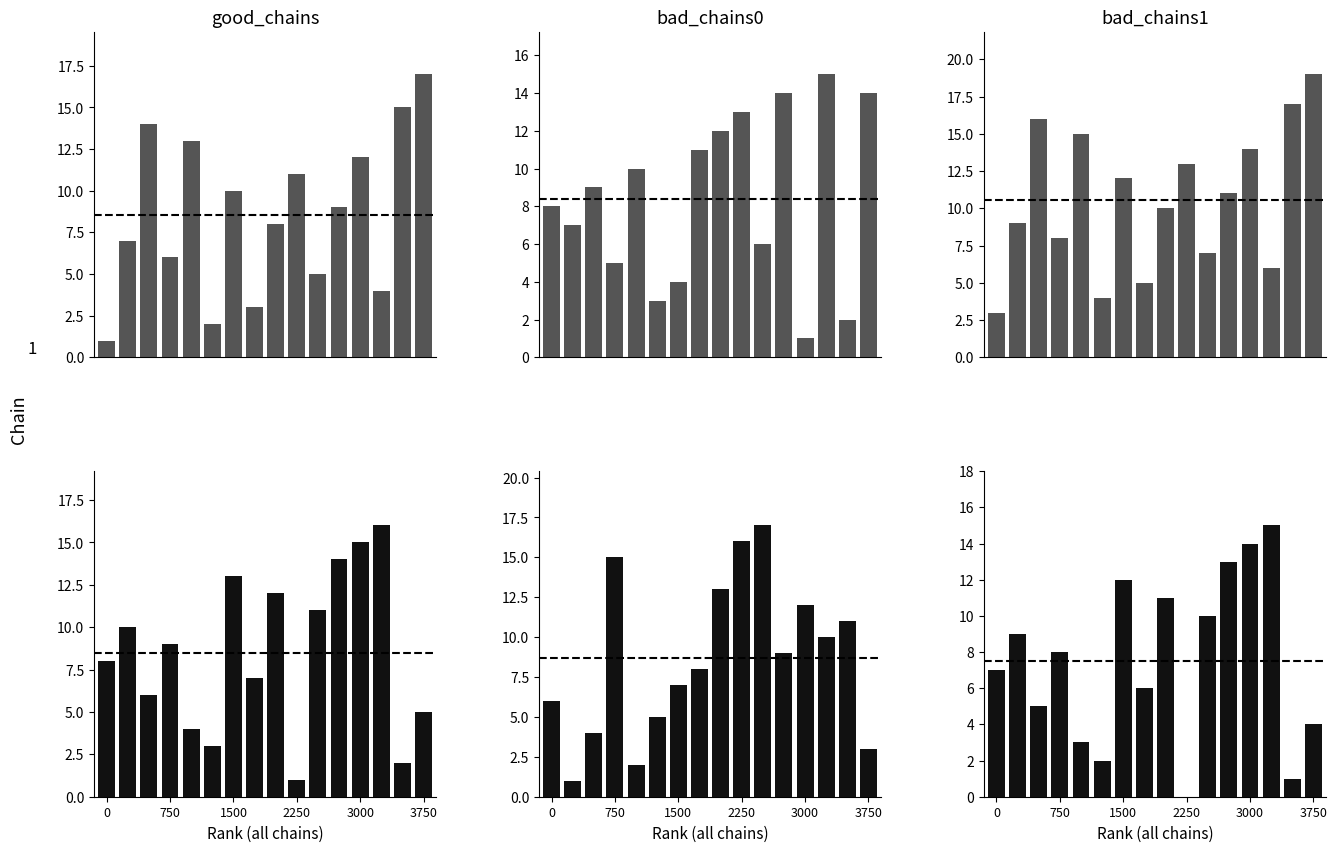

What is the label of the 9th bar from the right?

7